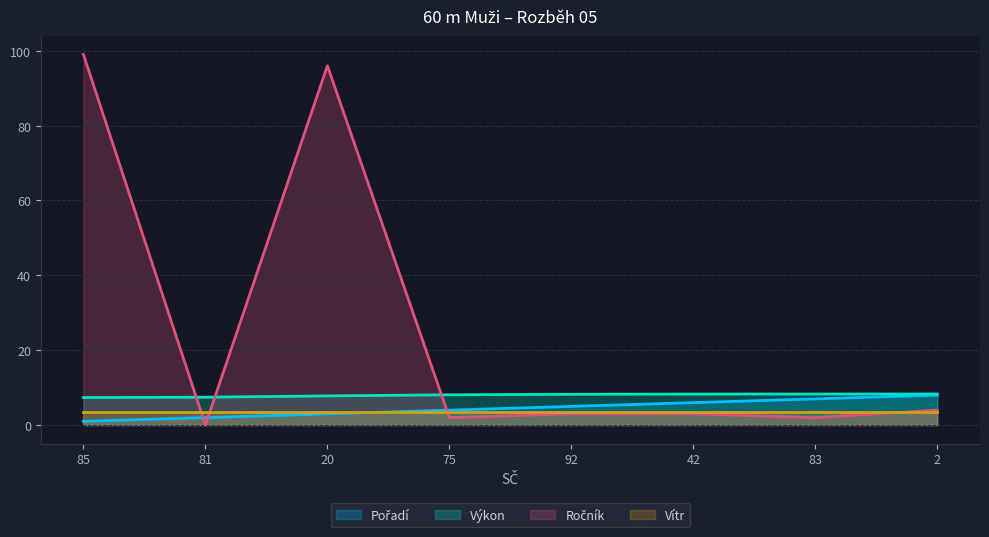

At how many categories does at least one series exceed 23?

2